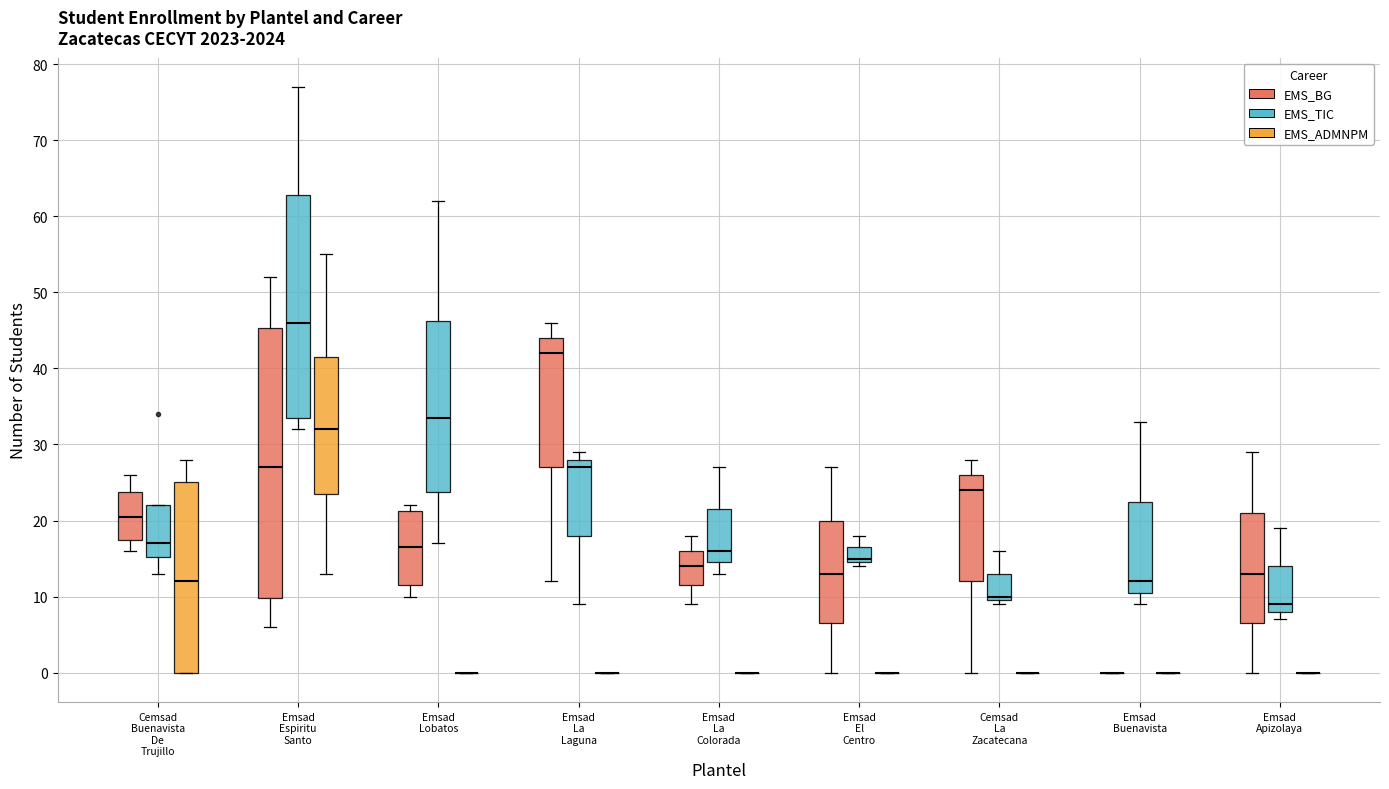

Reading left to right, transcribe this box plot: for each box, give where its median line is, the range the box spans, and where its two whiskers end, as read against the y-axis. The values are not printed on the chart, so give them approximately, as read against the axis.

Cemsad Buenavista De Trujillo (EMS_BG): median 21, box 18 to 24, whiskers 16 to 26
Cemsad Buenavista De Trujillo (EMS_TIC): median 17, box 15 to 22, whiskers 13 to 22
Cemsad Buenavista De Trujillo (EMS_ADMNPM): median 12, box 0 to 25, whiskers 0 to 28
Emsad Espiritu Santo (EMS_BG): median 27, box 10 to 45, whiskers 6 to 52
Emsad Espiritu Santo (EMS_TIC): median 46, box 34 to 63, whiskers 32 to 77
Emsad Espiritu Santo (EMS_ADMNPM): median 32, box 24 to 42, whiskers 13 to 55
Emsad Lobatos (EMS_BG): median 17, box 12 to 21, whiskers 10 to 22
Emsad Lobatos (EMS_TIC): median 34, box 24 to 46, whiskers 17 to 62
Emsad Lobatos (EMS_ADMNPM): box collapsed to a line at 0, whiskers 0 to 0
Emsad La Laguna (EMS_BG): median 42, box 27 to 44, whiskers 12 to 46
Emsad La Laguna (EMS_TIC): median 27, box 18 to 28, whiskers 9 to 29
Emsad La Laguna (EMS_ADMNPM): box collapsed to a line at 0, whiskers 0 to 0
Emsad La Colorada (EMS_BG): median 14, box 12 to 16, whiskers 9 to 18
Emsad La Colorada (EMS_TIC): median 16, box 15 to 22, whiskers 13 to 27
Emsad La Colorada (EMS_ADMNPM): box collapsed to a line at 0, whiskers 0 to 0
Emsad El Centro (EMS_BG): median 13, box 7 to 20, whiskers 0 to 27
Emsad El Centro (EMS_TIC): median 15 (just above the box's lower edge), box 15 to 17, whiskers 14 to 18
Emsad El Centro (EMS_ADMNPM): box collapsed to a line at 0, whiskers 0 to 0
Cemsad La Zacatecana (EMS_BG): median 24, box 12 to 26, whiskers 0 to 28
Cemsad La Zacatecana (EMS_TIC): median 10 (just above the box's lower edge), box 10 to 13, whiskers 9 to 16
Cemsad La Zacatecana (EMS_ADMNPM): box collapsed to a line at 0, whiskers 0 to 0
Emsad Buenavista (EMS_BG): box collapsed to a line at 0, whiskers 0 to 0
Emsad Buenavista (EMS_TIC): median 12, box 11 to 23, whiskers 9 to 33
Emsad Buenavista (EMS_ADMNPM): box collapsed to a line at 0, whiskers 0 to 0
Emsad Apizolaya (EMS_BG): median 13, box 7 to 21, whiskers 0 to 29
Emsad Apizolaya (EMS_TIC): median 9, box 8 to 14, whiskers 7 to 19
Emsad Apizolaya (EMS_ADMNPM): box collapsed to a line at 0, whiskers 0 to 0